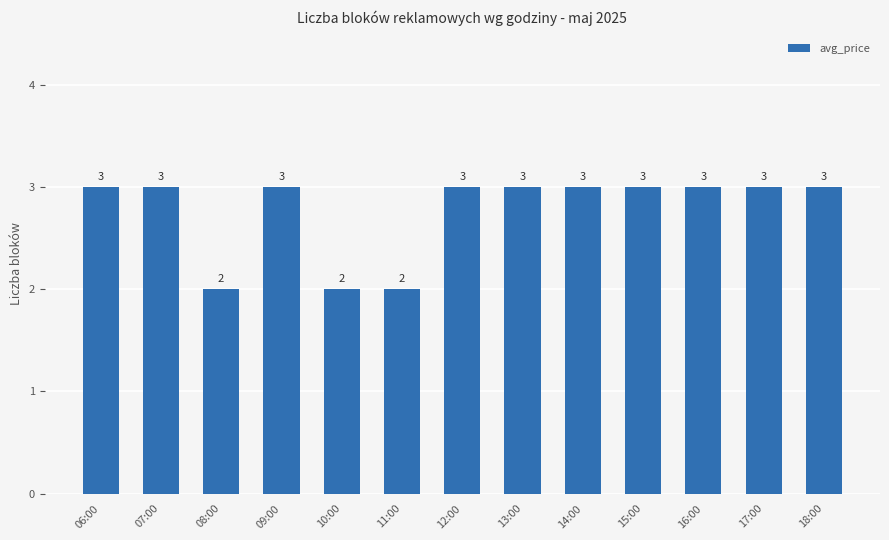

How many values are between 3 and 4?

10